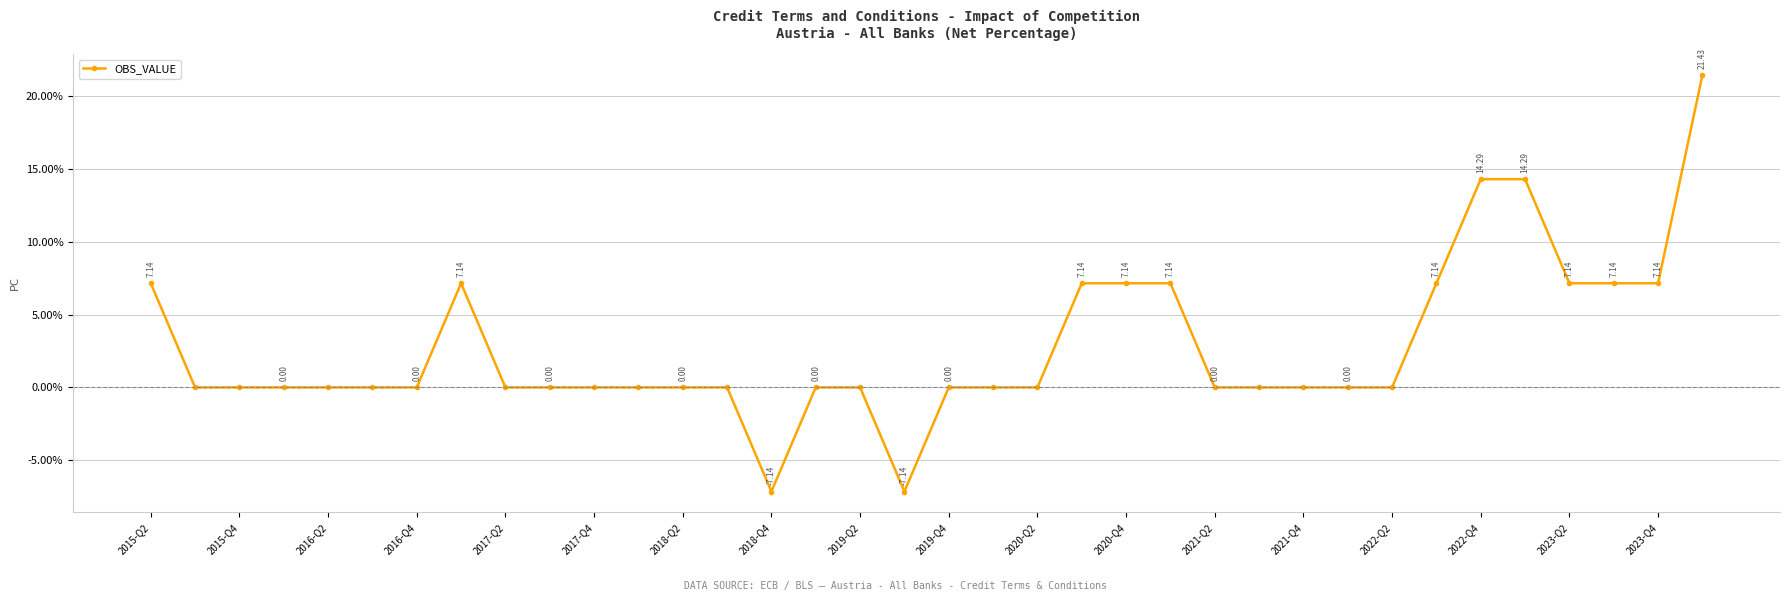

What is the sum of all values?

100.0